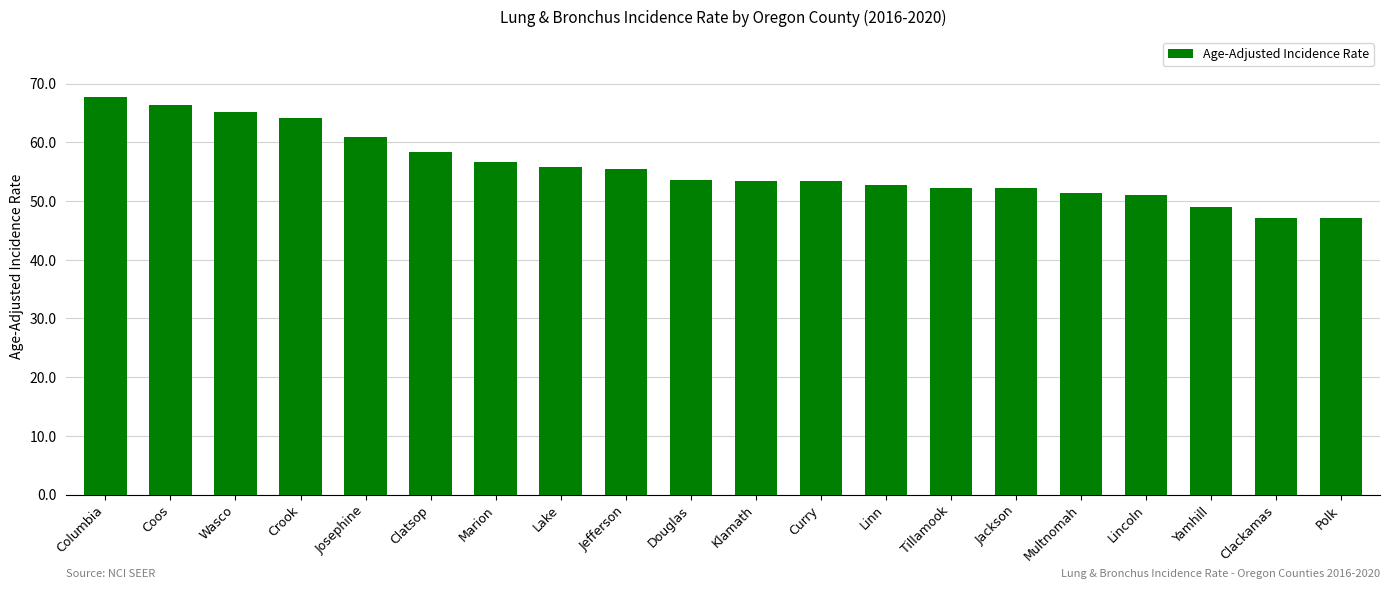

What is the value of the 9th bar from the left?

55.4